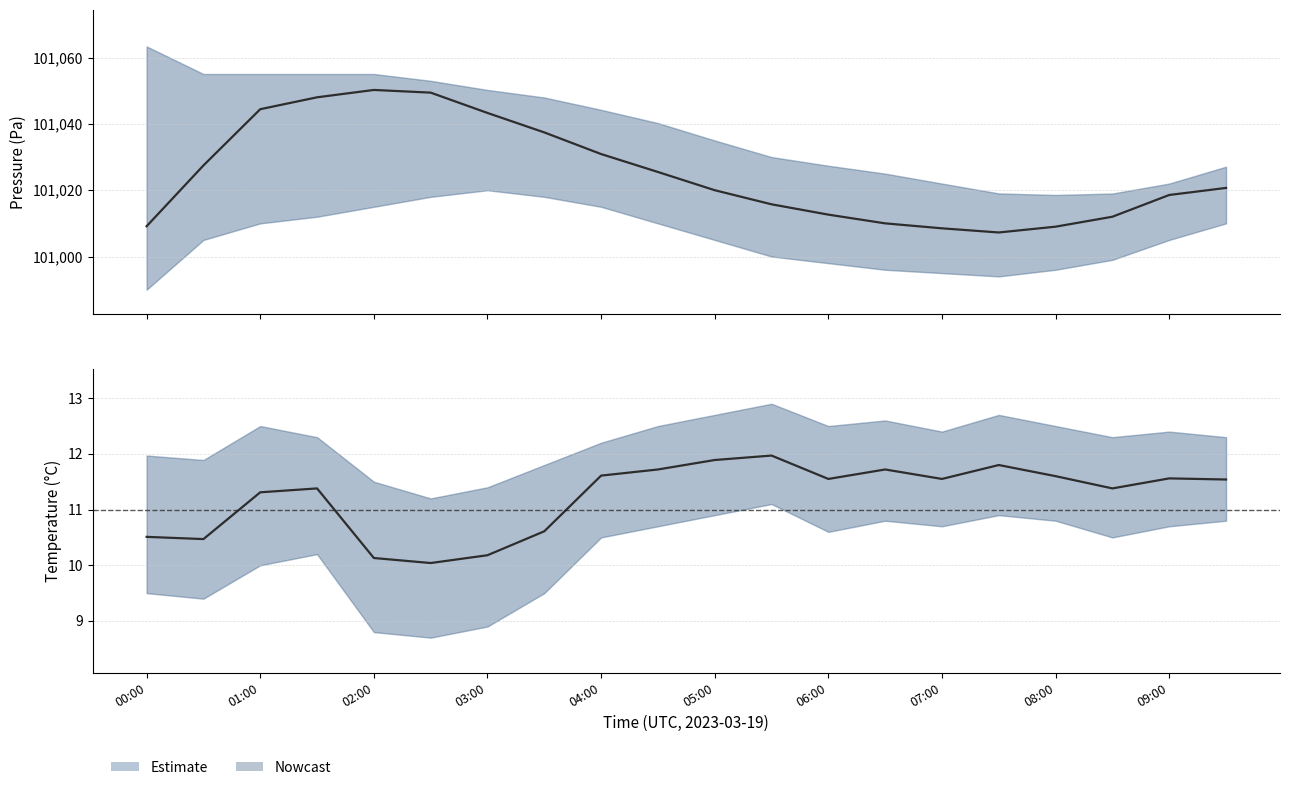

How many categories are shown in the chart?

20